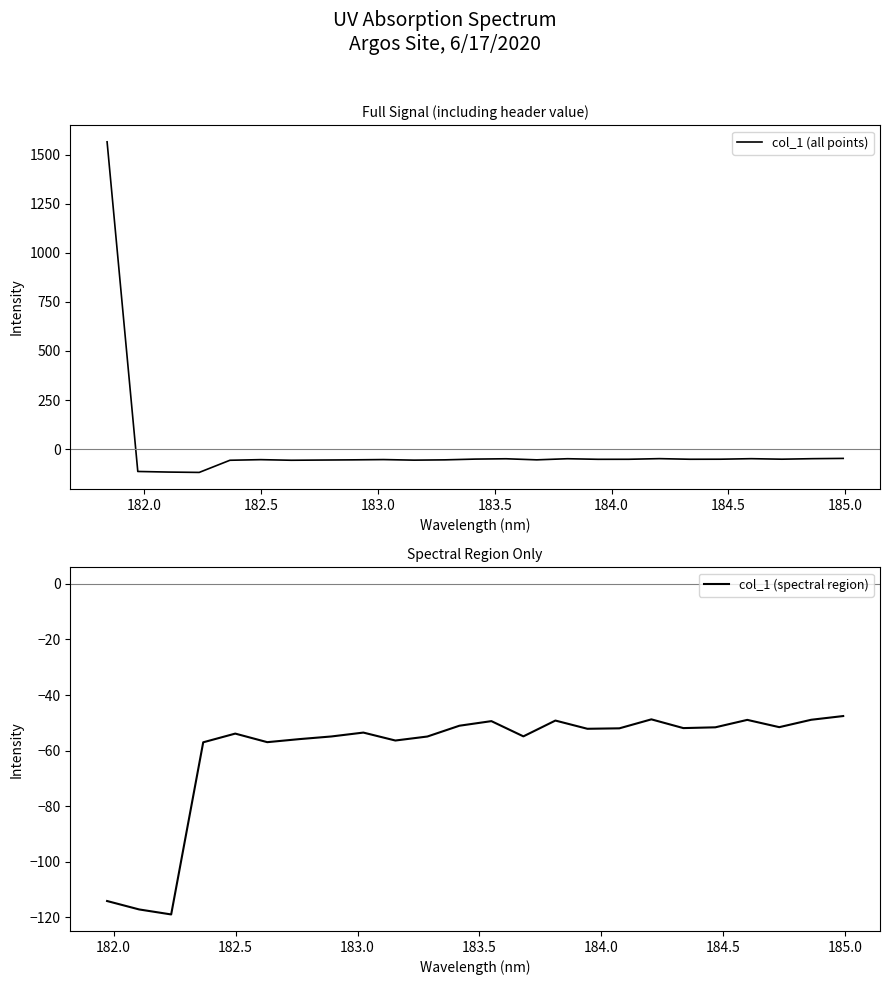

How many data points are above -52?

12